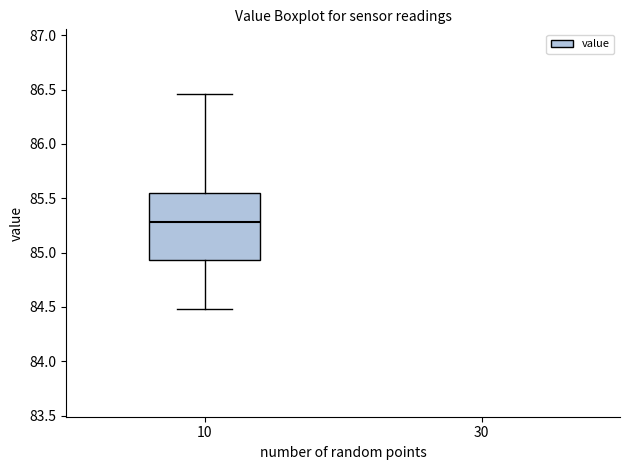

Where is the lower edge of the box at x = 10 on the y-axis? The values are not printed on the chart, so give them approximately, as read against the axis.

84.95